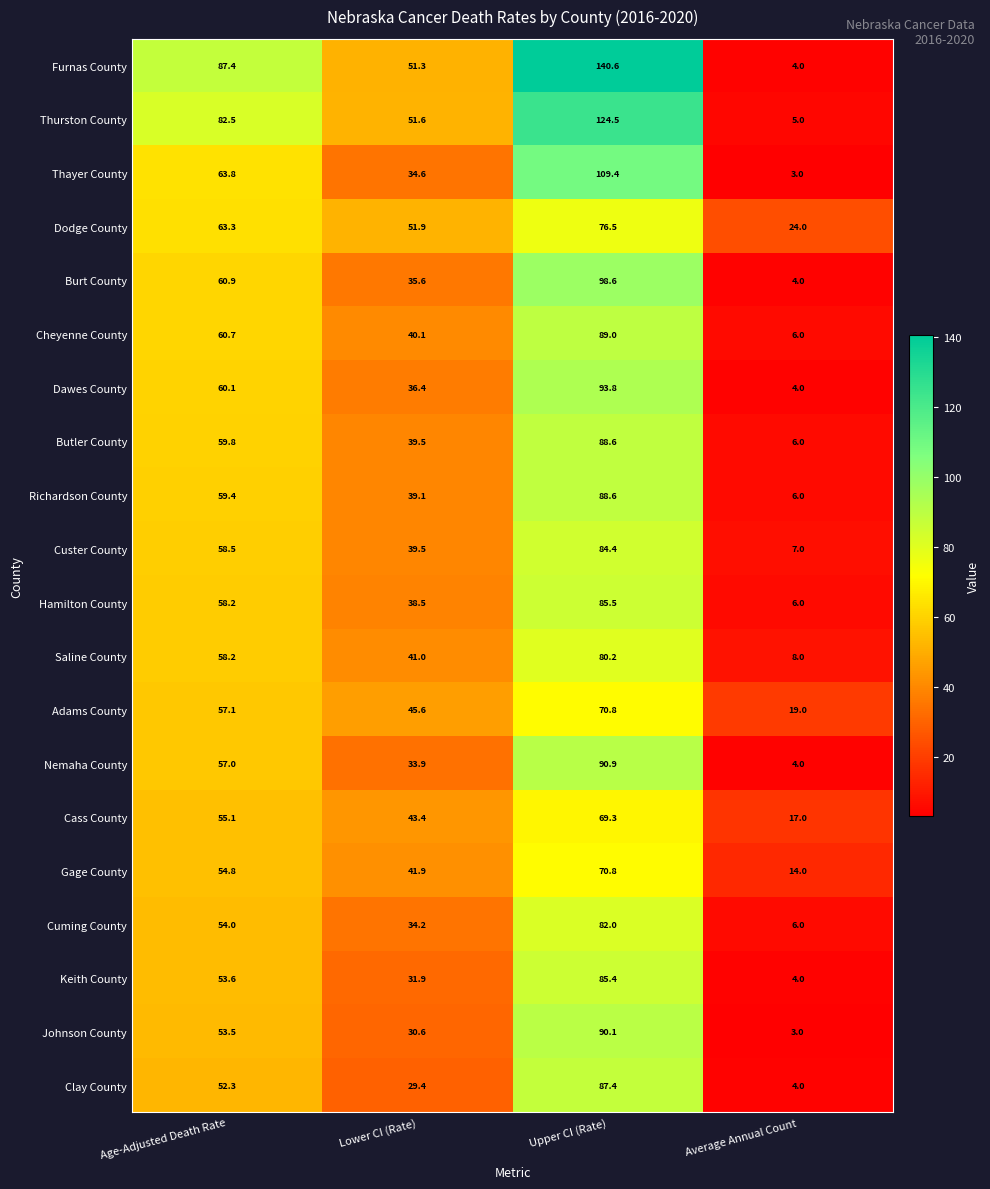

Which series has the largest total across all categories?

Furnas County